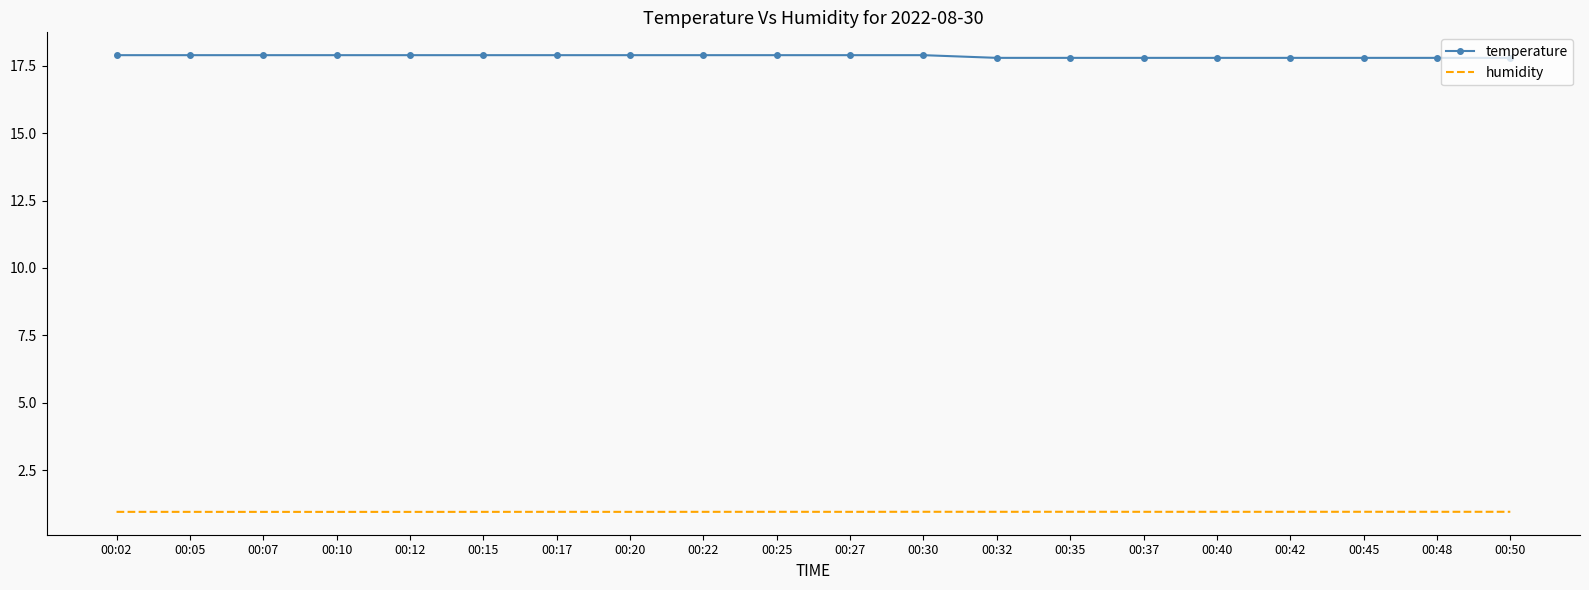

What is the spread (max minus min) of values at 00:22?

17.0